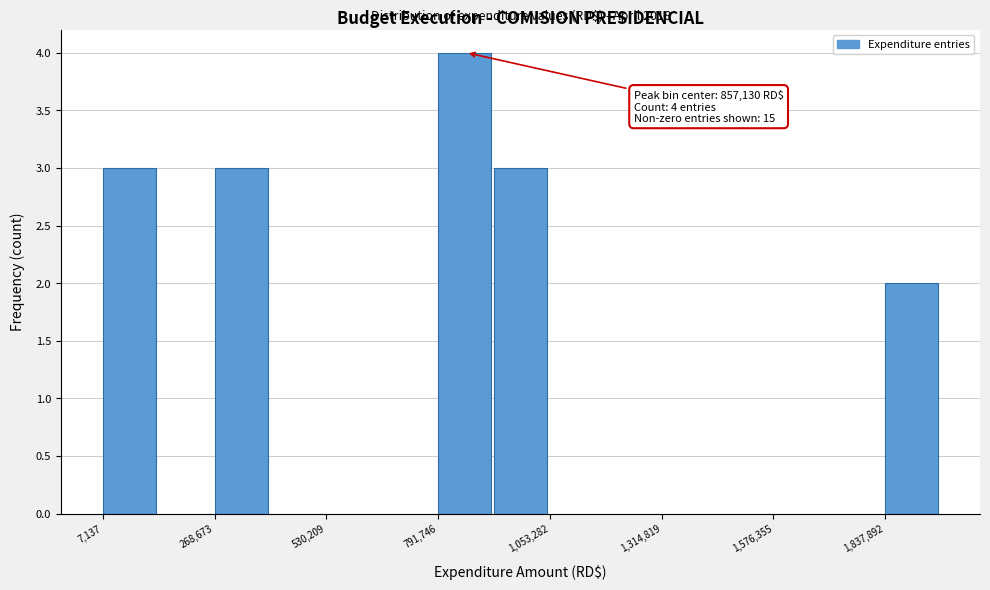

Around what value on the x-axis is the tallest bar? Give the approximate position of its centre, as read against the axis.

850000